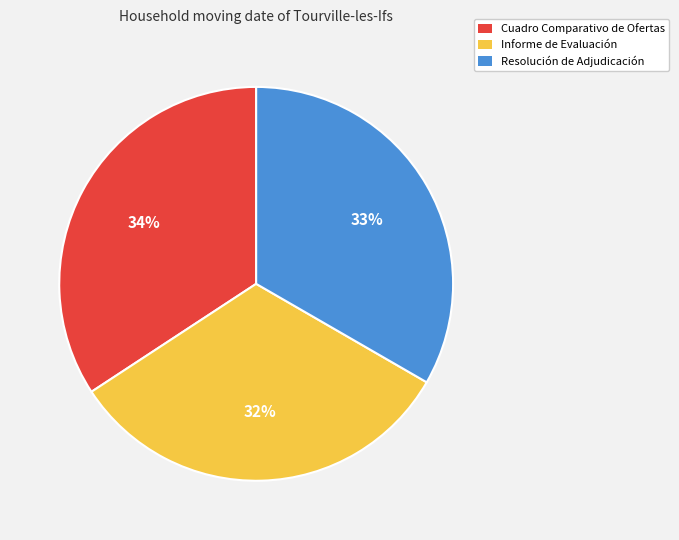

What is the largest slice in the pie chart?

Cuadro Comparativo de Ofertas